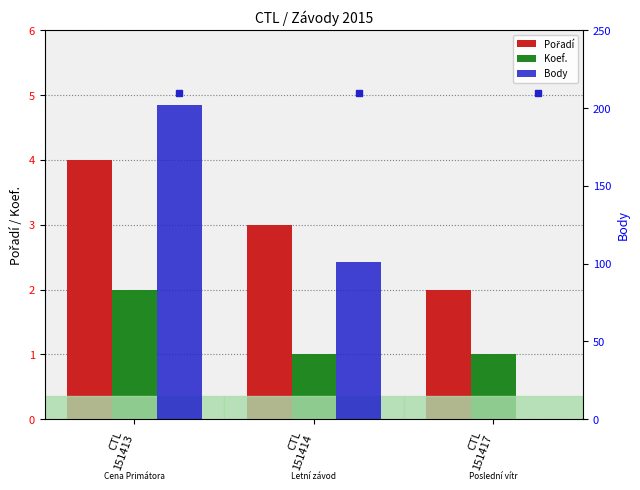

What is the spread (max minus min) of values at CTL
151413?

200